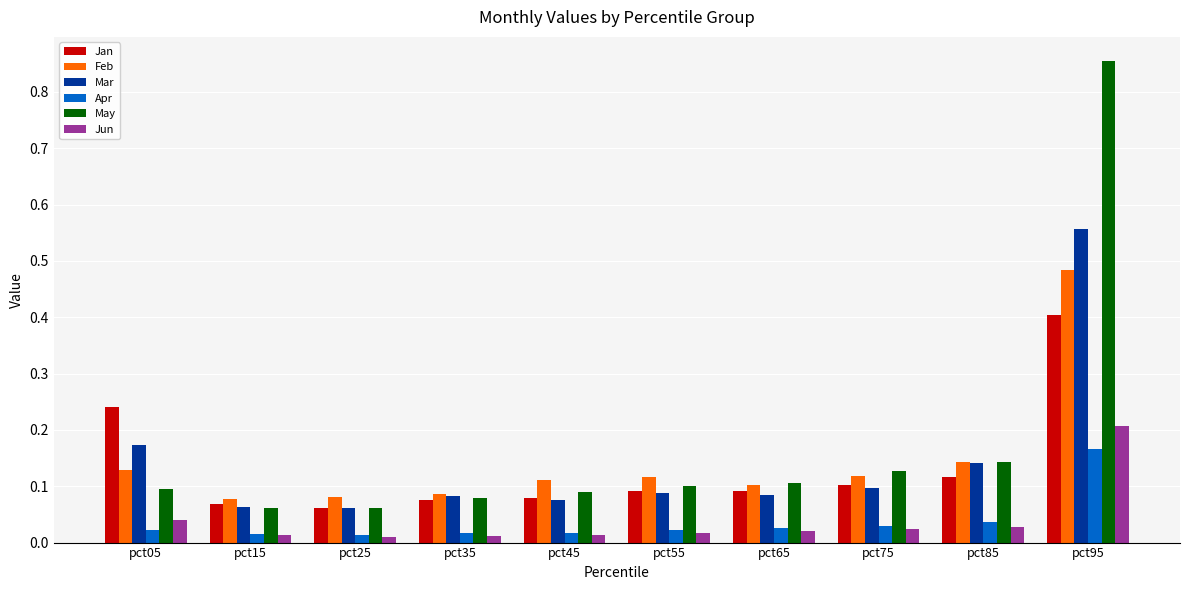

Which series has the largest total across all categories?

May